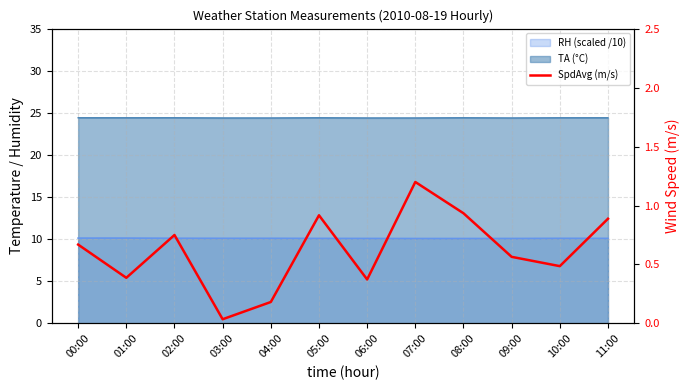

The value at 00:00 is 0.7. True or false?

True